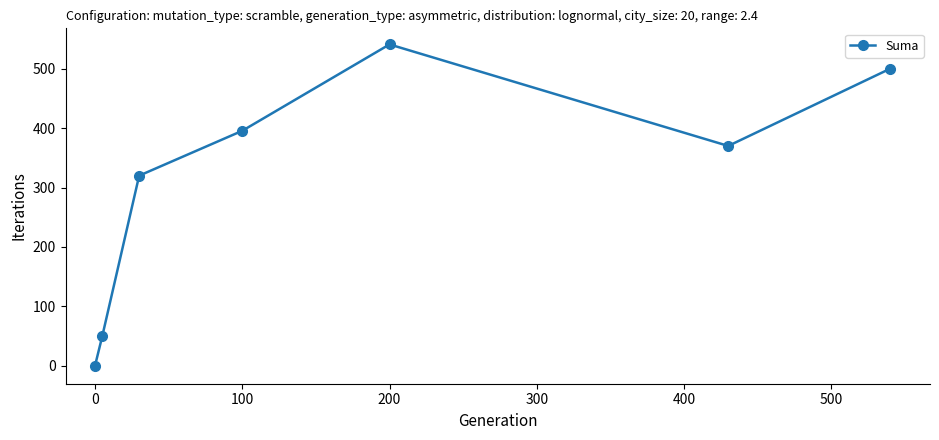

What is the sum of all values?

2176.8